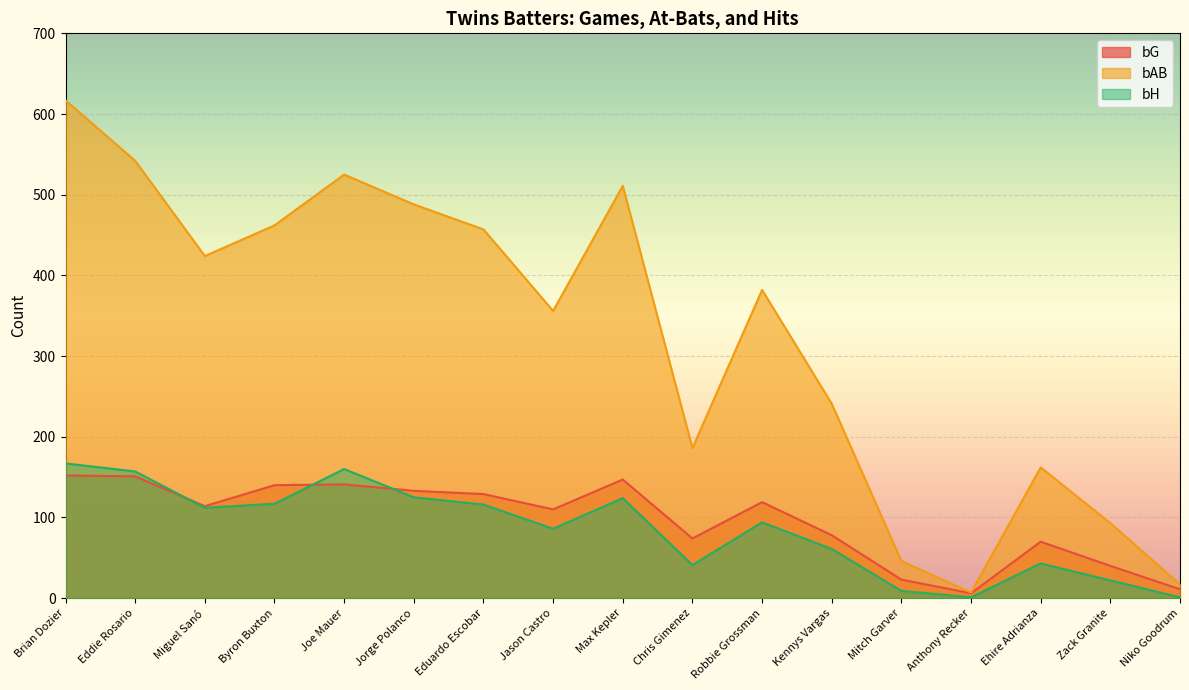

What are all the series names shown in the legend?

bG, bAB, bH